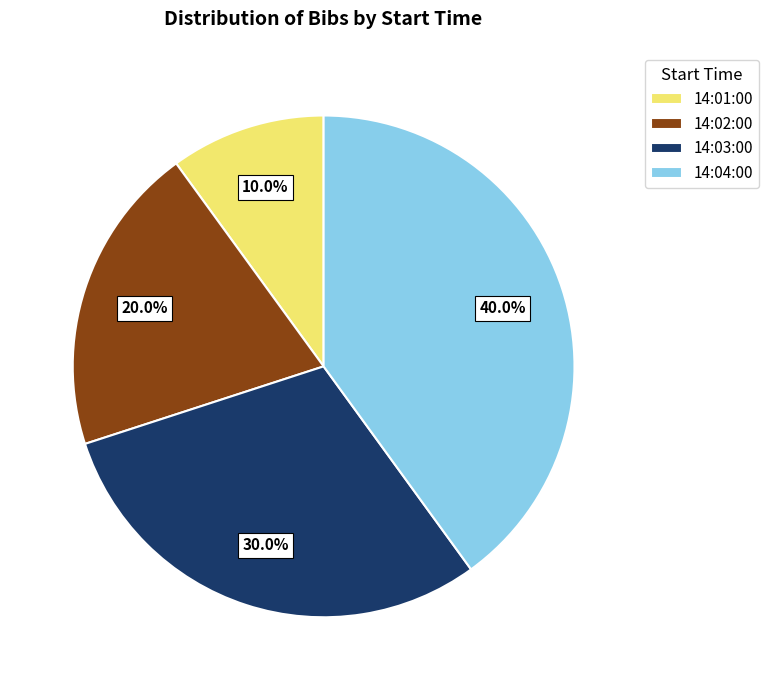

True or false: 14:03:00 accounts for 30% of the total.

True